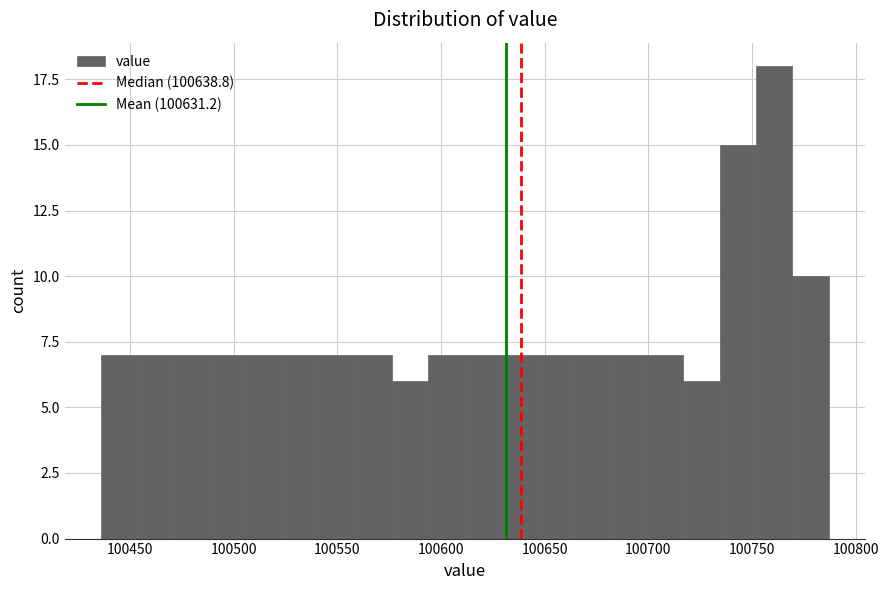

Read against the x-axis, roughly where is the centre of the tallest bar?

100760